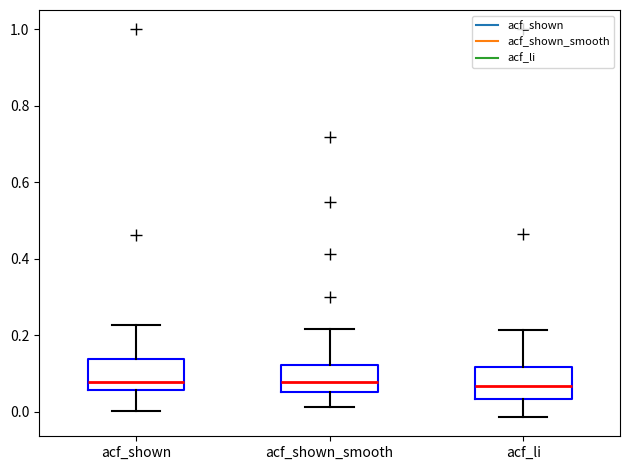

Where does the lower whisker of the box for acf_shown end on the y-axis? The values are not printed on the chart, so give them approximately, as read against the axis.

0.00